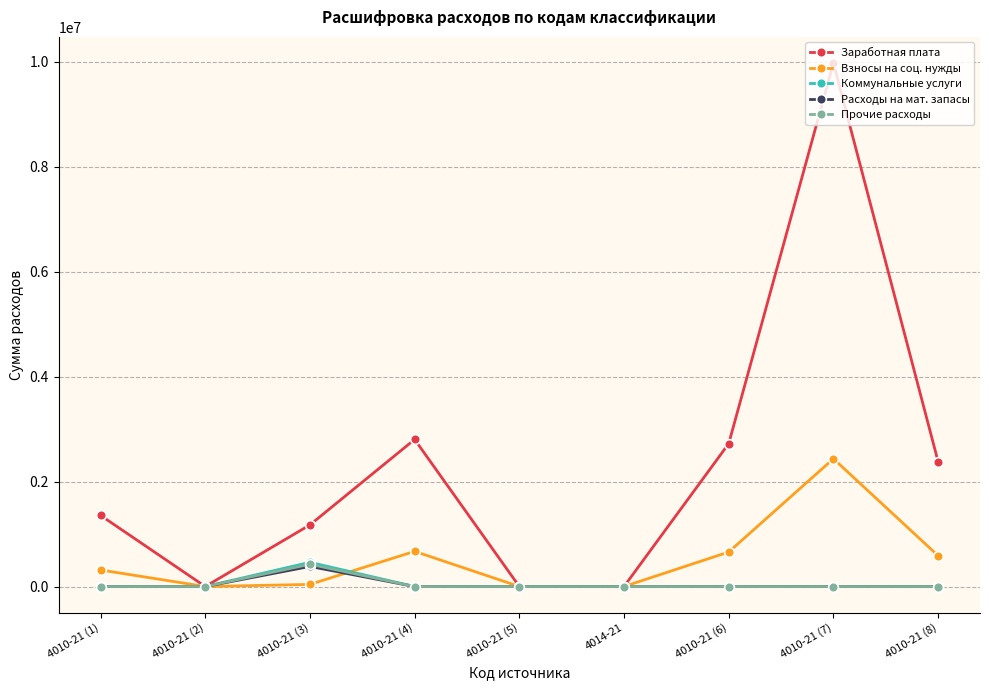

At how many categories does at least one series exceed 5446360?

1